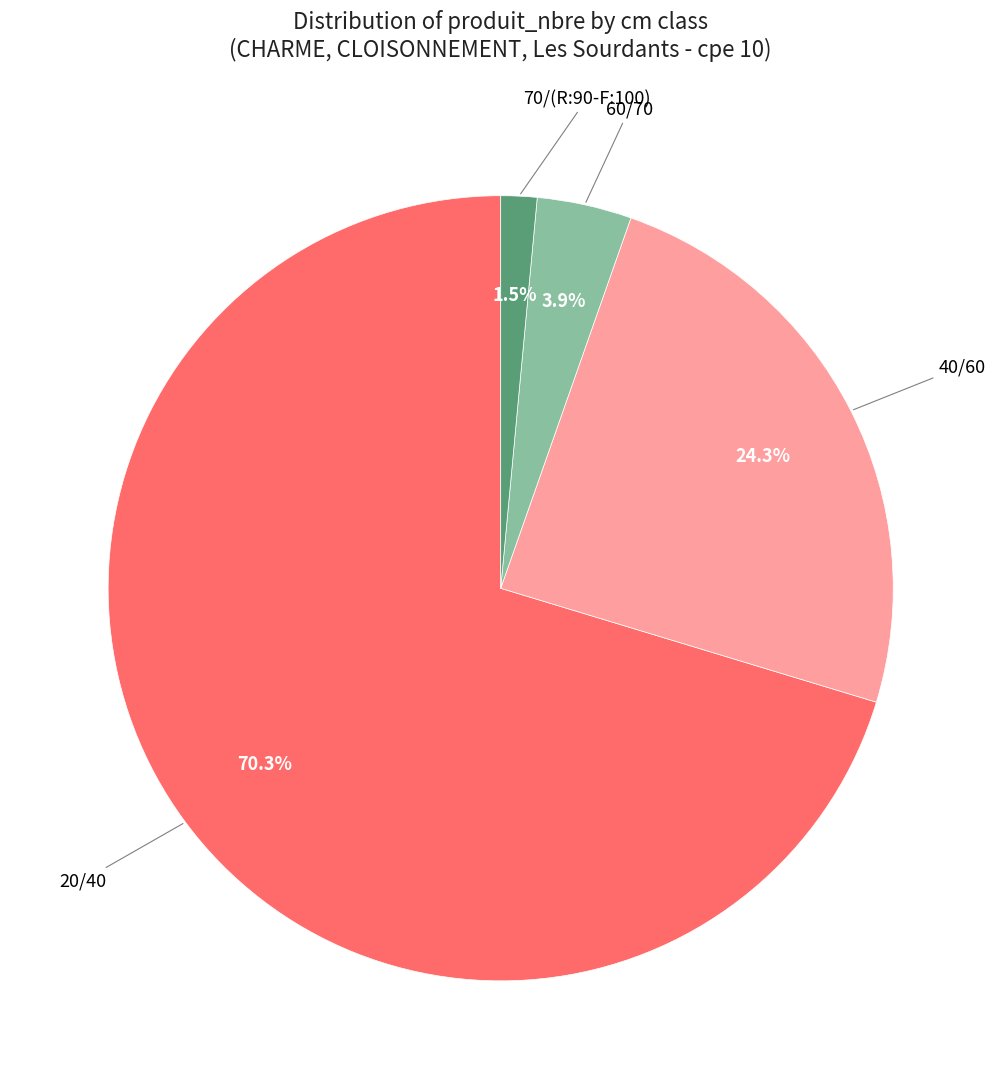

Is it true that 20/40 is 70% of the pie?

True